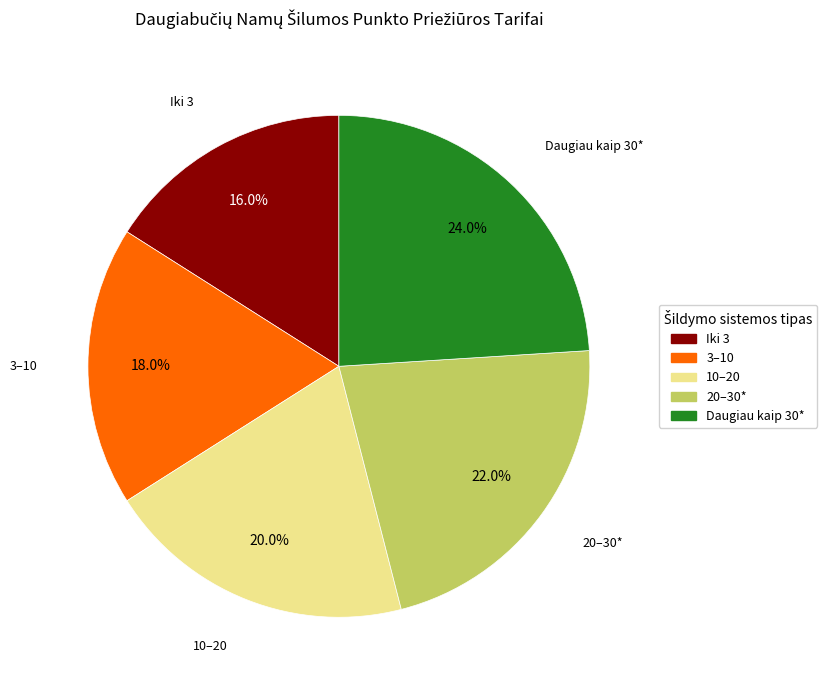

Do Iki 3 and Daugiau kaip 30* together represent more than half of the pie?

No